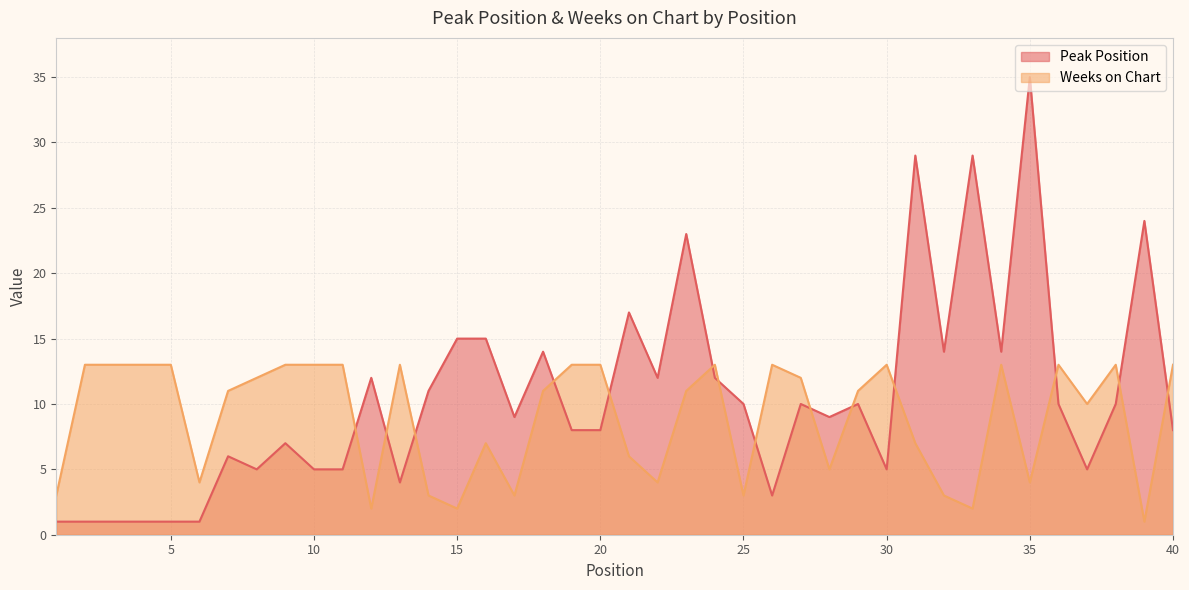

True or false: Weeks on Chart has more than 1 interior local peaks.

True